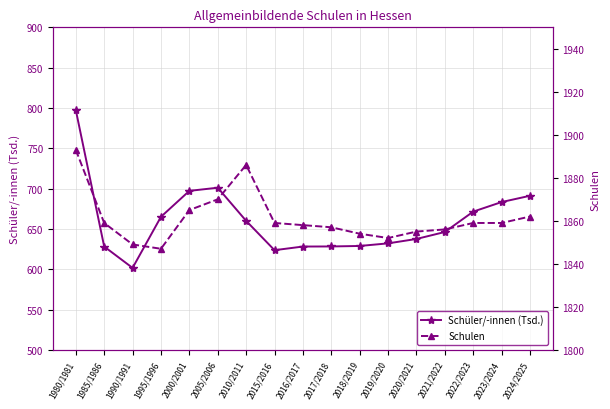

What is the lowest value of the Schulen series?

1847.0